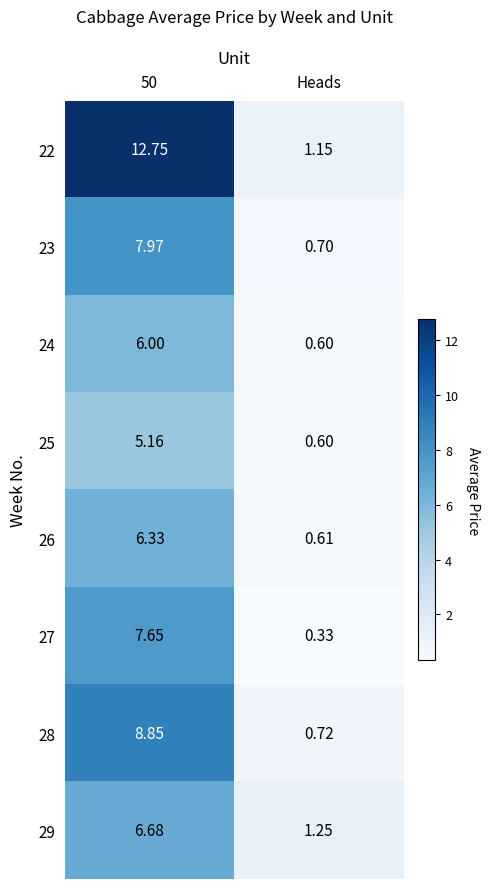

At which label is 23 closest to 4?

Heads